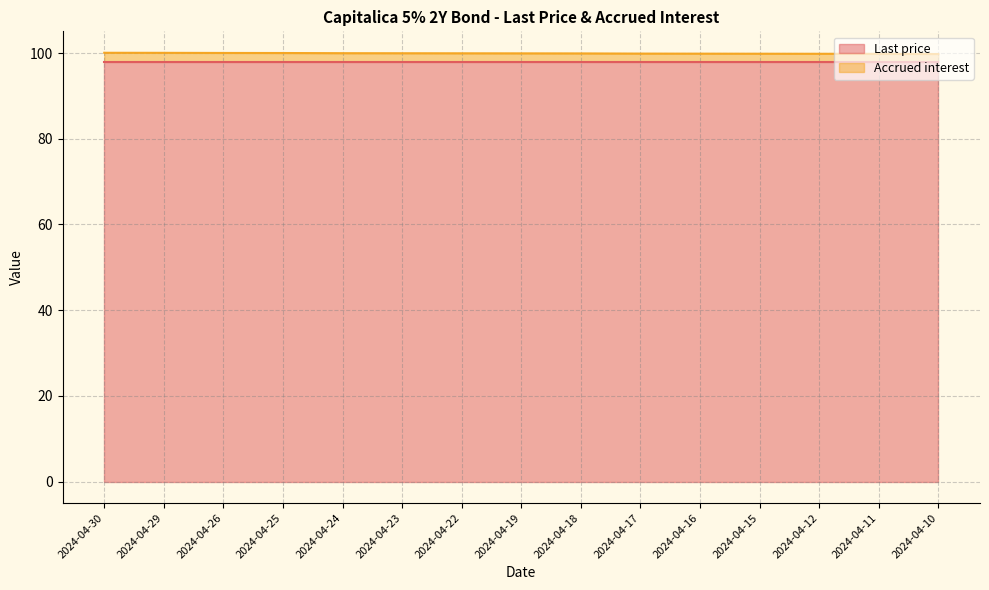

Does the chart have visible grid lines?

Yes